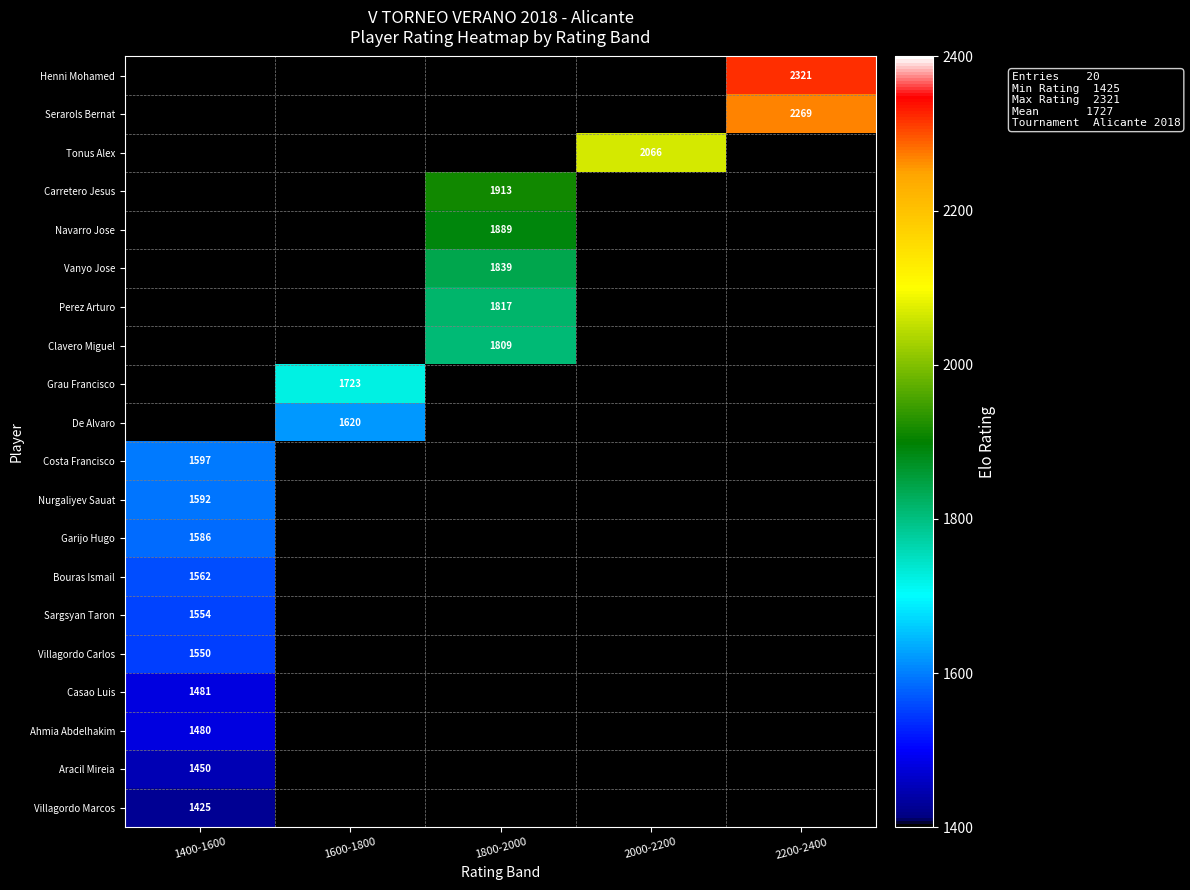

Is it true that Henni Mohamed equals 1014 at 2200-2400?

False